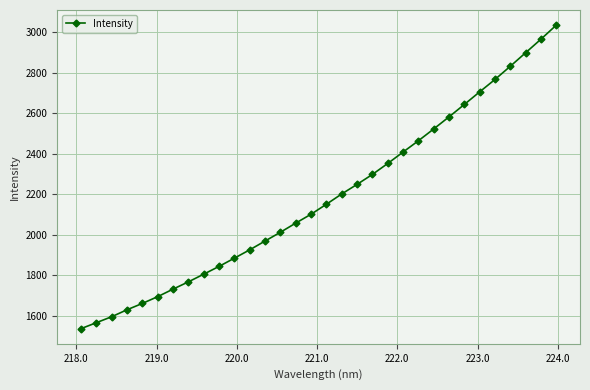

Does the chart display data point markers on the line(s)?

Yes